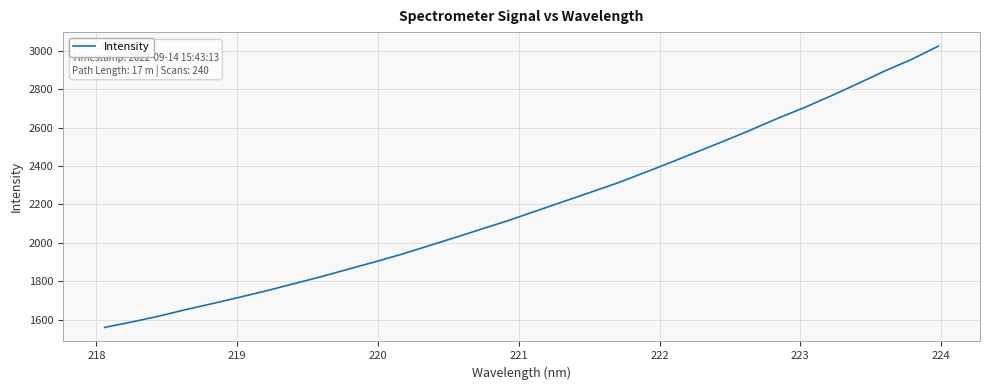

What is the difference between the second highest and second lowest values?

1366.1